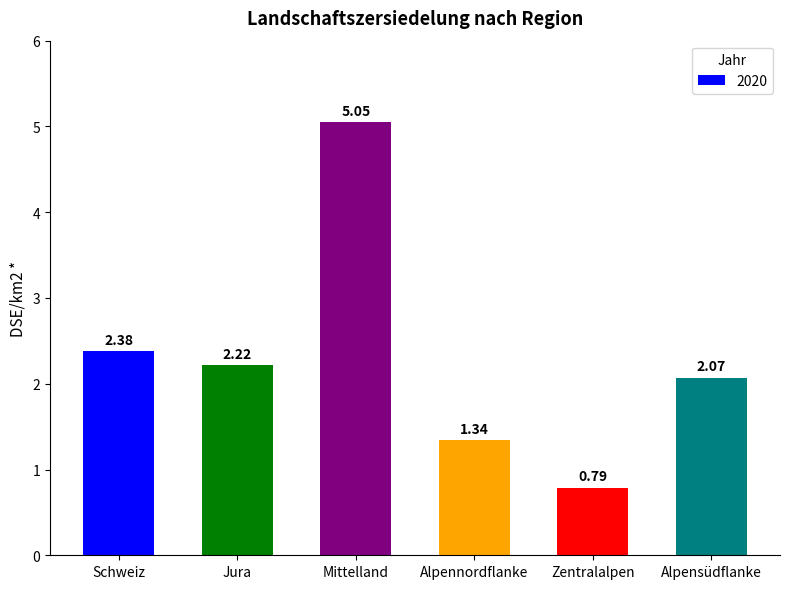

Rank the categories by value from lowest to highest.

Zentralalpen, Alpennordflanke, Alpensüdflanke, Jura, Schweiz, Mittelland